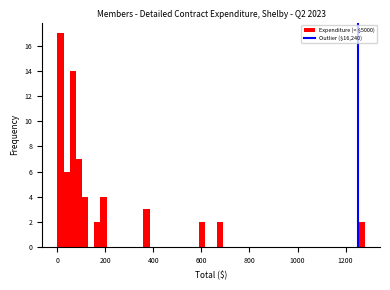

Read against the x-axis, roughly where is the centre of the tallest bar?

20